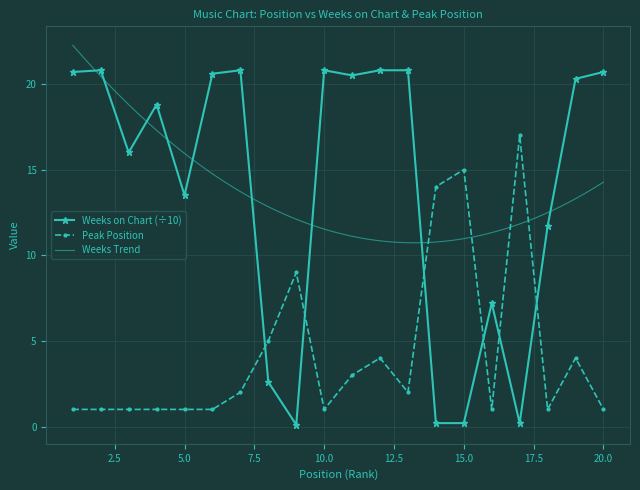

What is the total value across all series at 8?

7.6